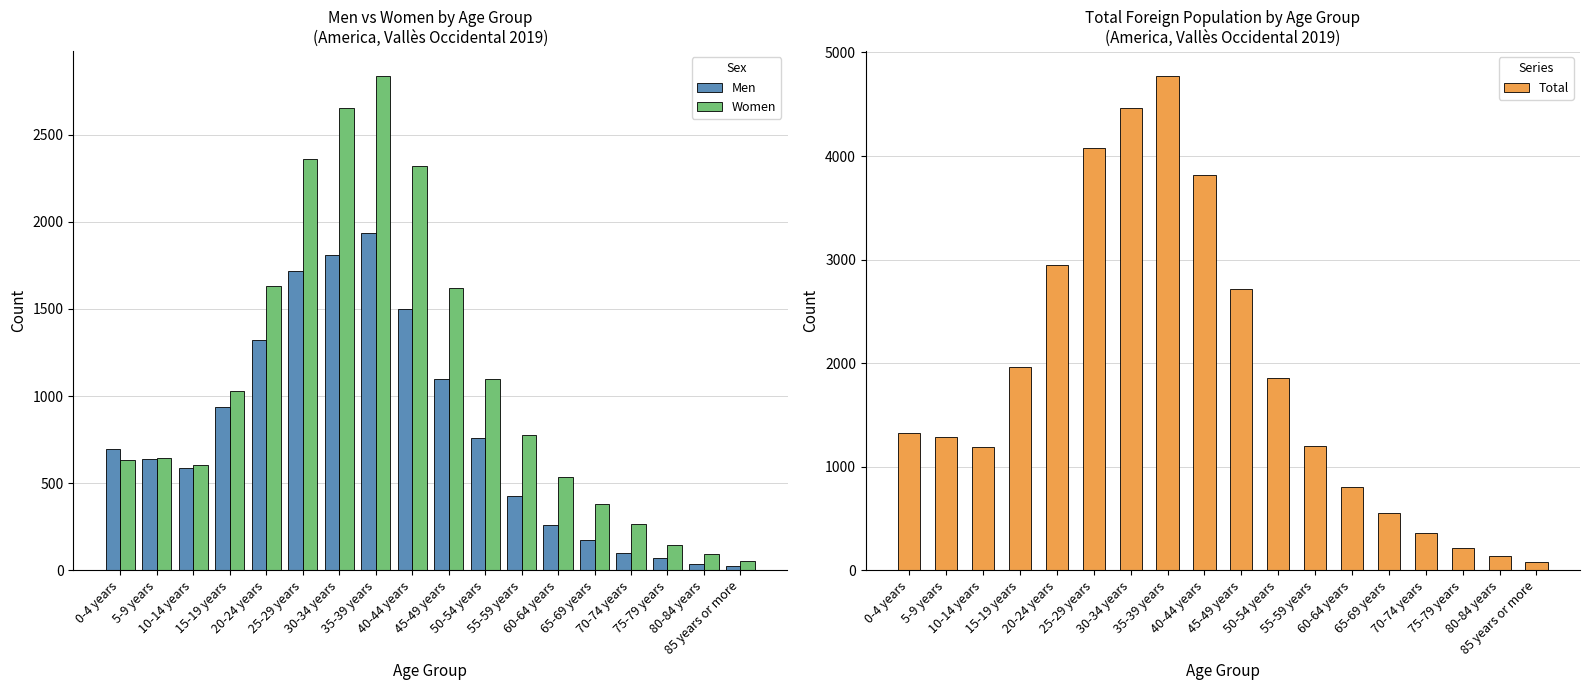

Which label corresponds to the smallest value in the chart?

85 years or more